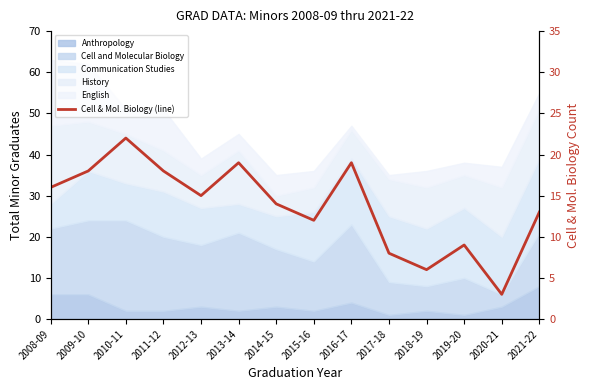

Rank the categories by value from lowest to highest.

2020-21, 2018-19, 2017-18, 2019-20, 2015-16, 2021-22, 2014-15, 2012-13, 2008-09, 2009-10, 2011-12, 2013-14, 2016-17, 2010-11